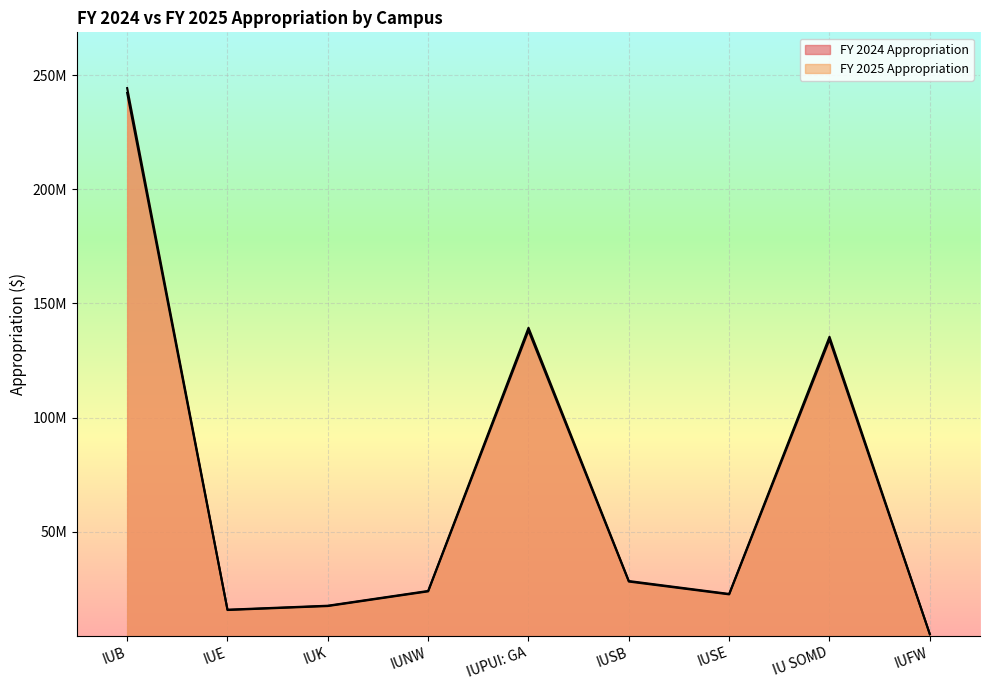

At which label is FY 2025 Appropriation closest to 124721016?

IU SOMD